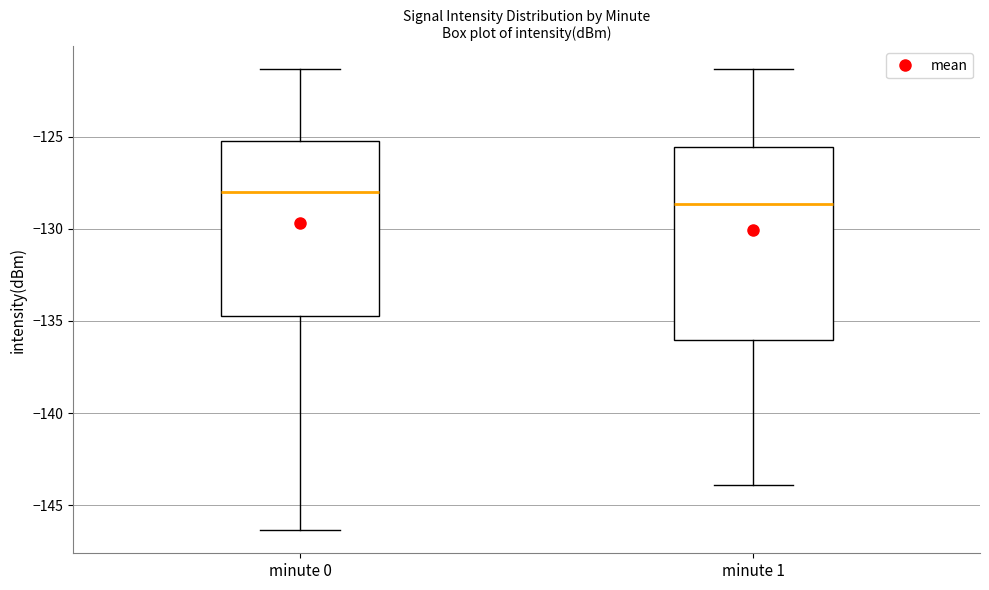

Which box's median line is the lowest?

minute 1